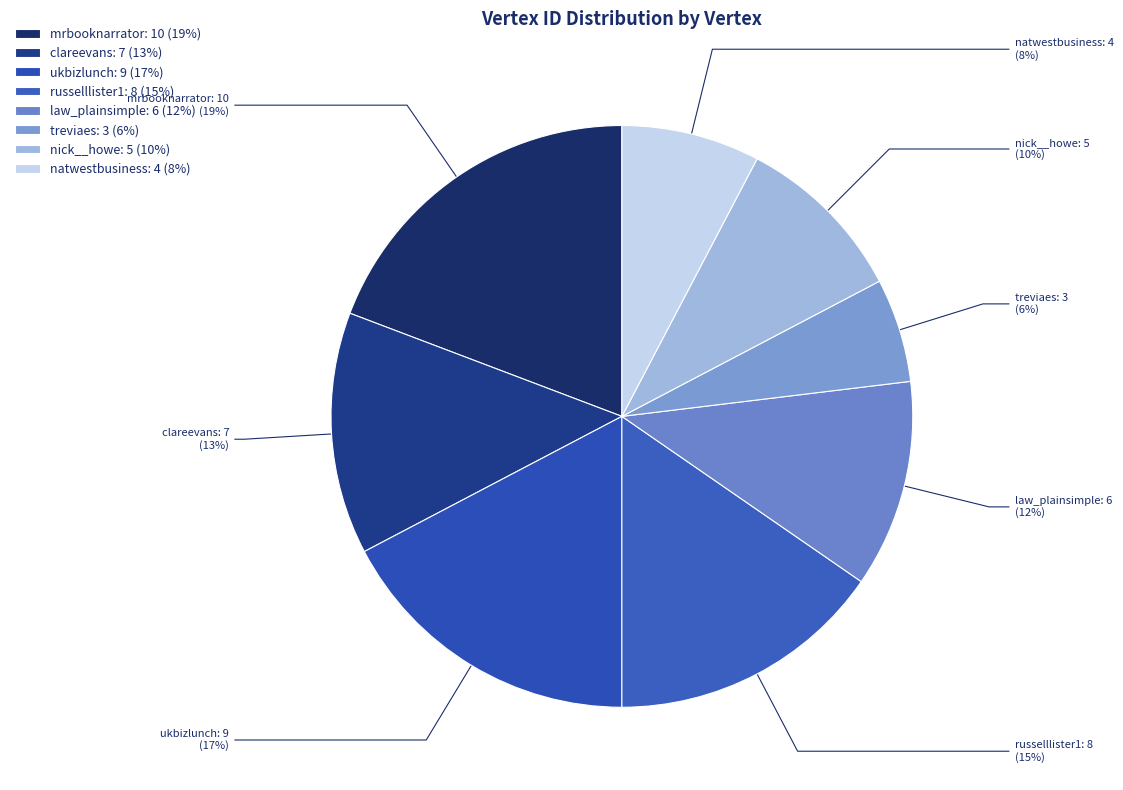

What is the ratio of the value at russelllister1 to the value at mrbooknarrator?

0.8